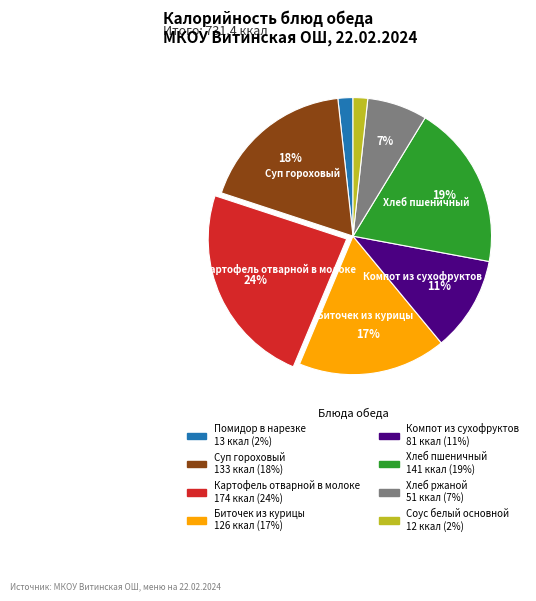

Is there any slice that represents more than half of the pie?

No